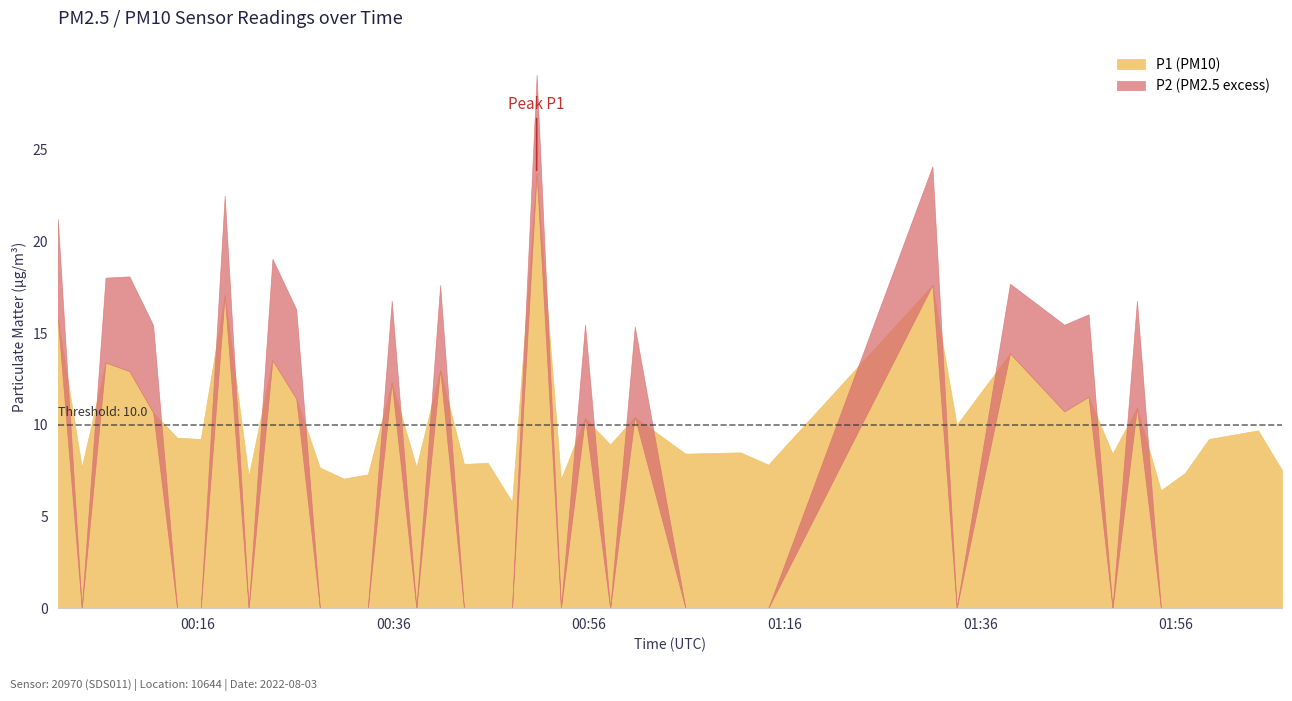

Which category has the lowest value in the P1 series?

19